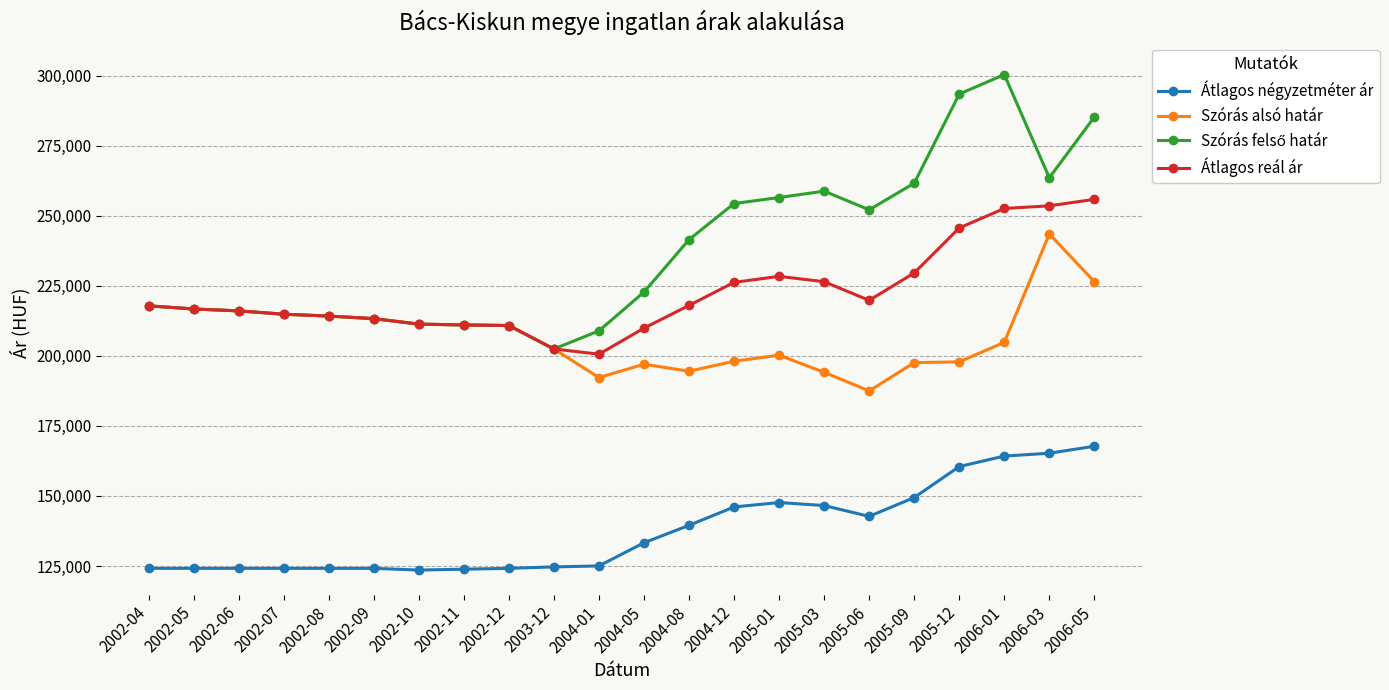

True or false: Szórás alsó határ and Átlagos négyzetméter ár intersect in this chart.

False